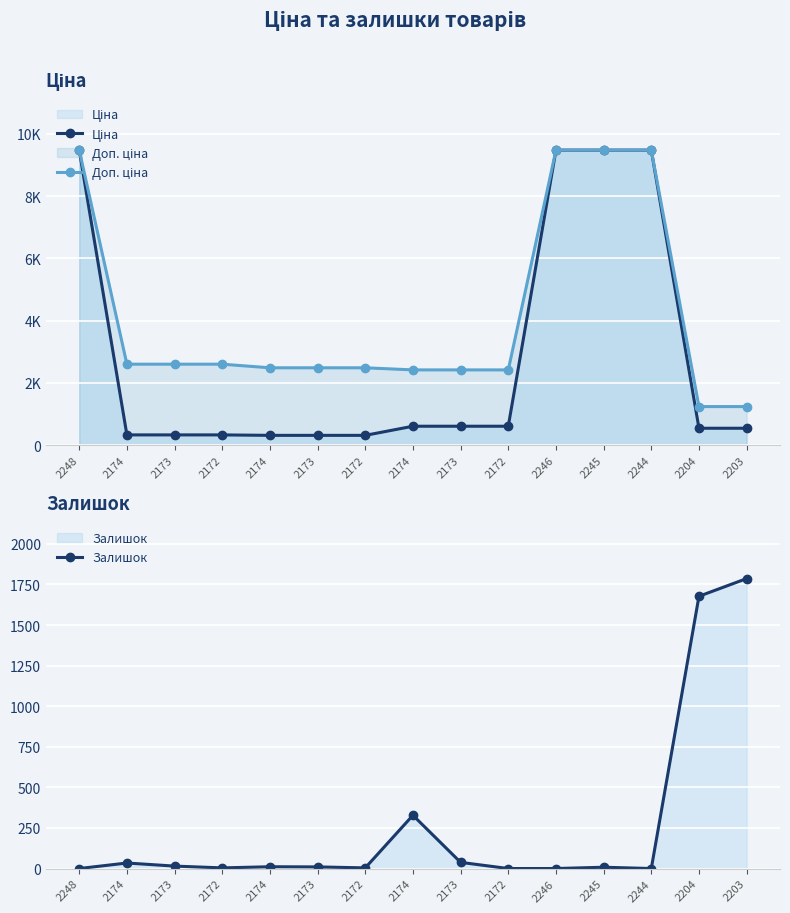

Reading left to right, what are all the values shown in this chart?

Ціна: 9480.1	324.8	324.8	324.8	310.3	310.3	310.3	603.7	603.7	603.7	9480.1	9480.1	9480.1	539.0	539.0
Доп. ціна: 9480.1	2598.3	2598.3	2598.3	2482.4	2482.4	2482.4	2414.8	2414.8	2414.8	9480.1	9480.1	9480.1	1235.4	1235.4
Залишок: 0.0	34.0	15.0	4.0	11.0	10.0	4.0	328.0	38.0	0.0	0.0	8.0	0.0	1677.0	1786.0